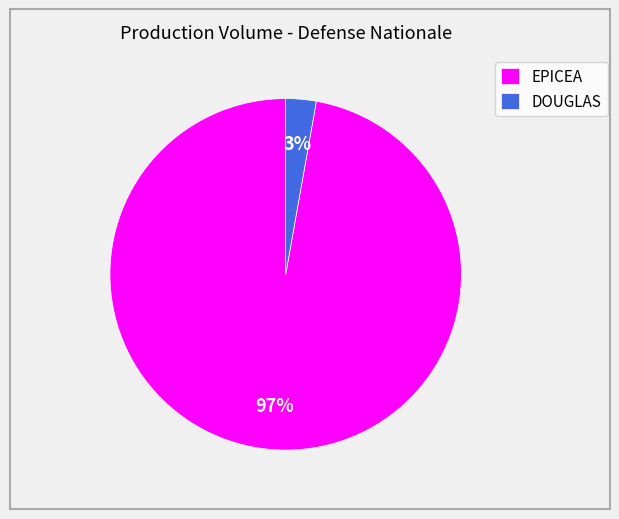

To the nearest percent, what is the average slice percentage?

50%